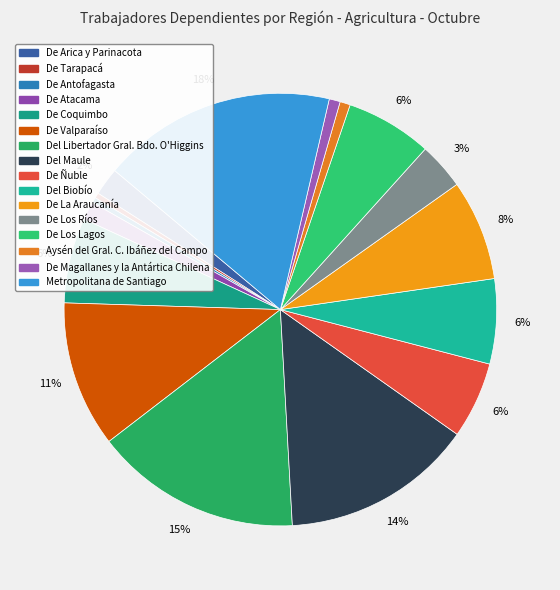

To the nearest percent, what percentage of the pie is De Magallanes y la Antártica Chilena?

1%